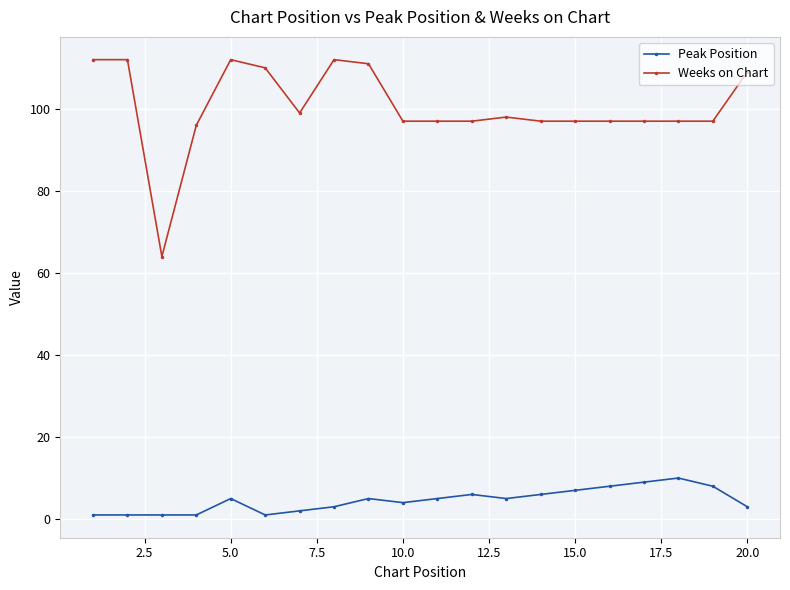

How many series are shown in this chart?

2